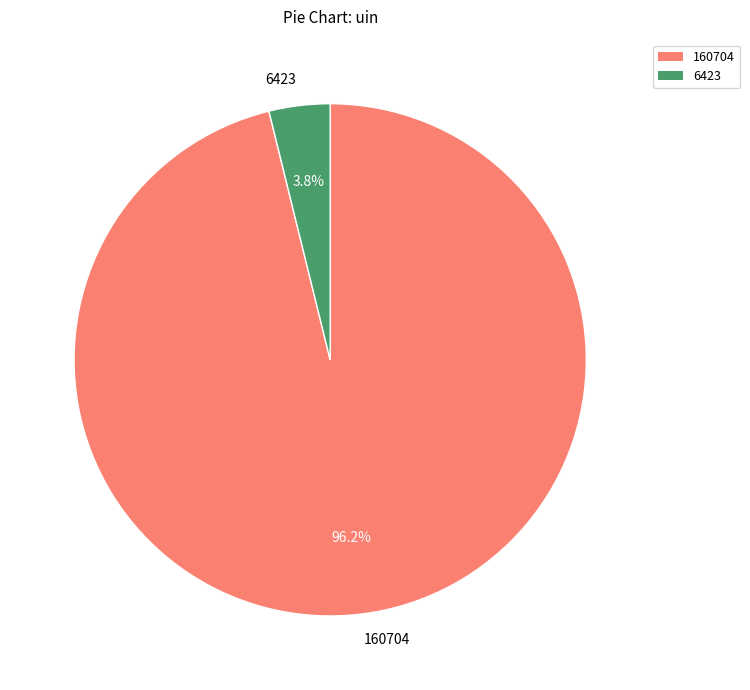

To the nearest percent, what is the difference between the largest and smallest slice percentages?

92%